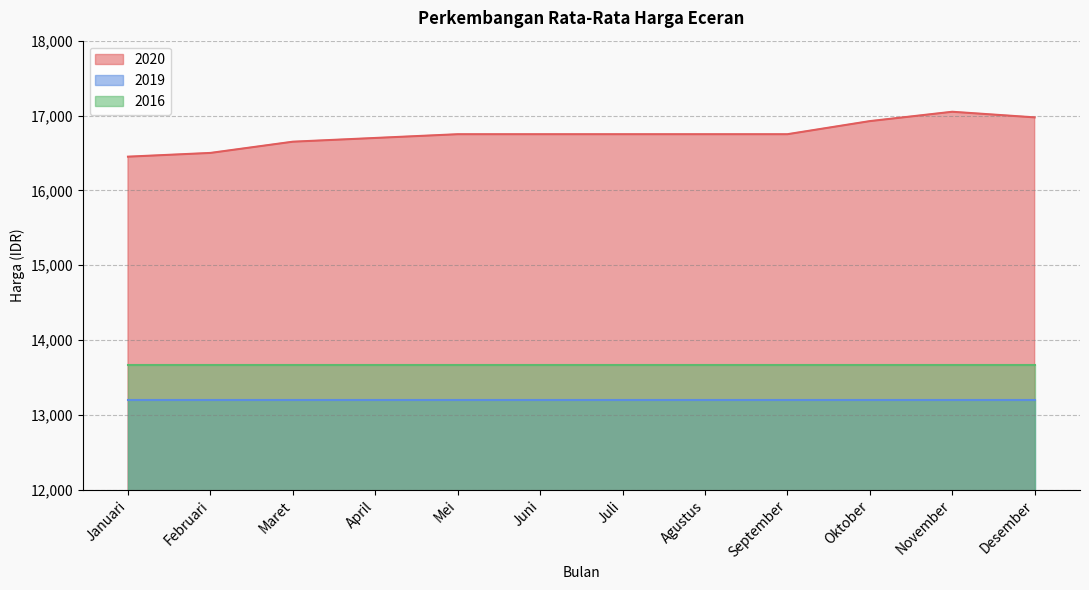

Which series has the largest total across all categories?

2020